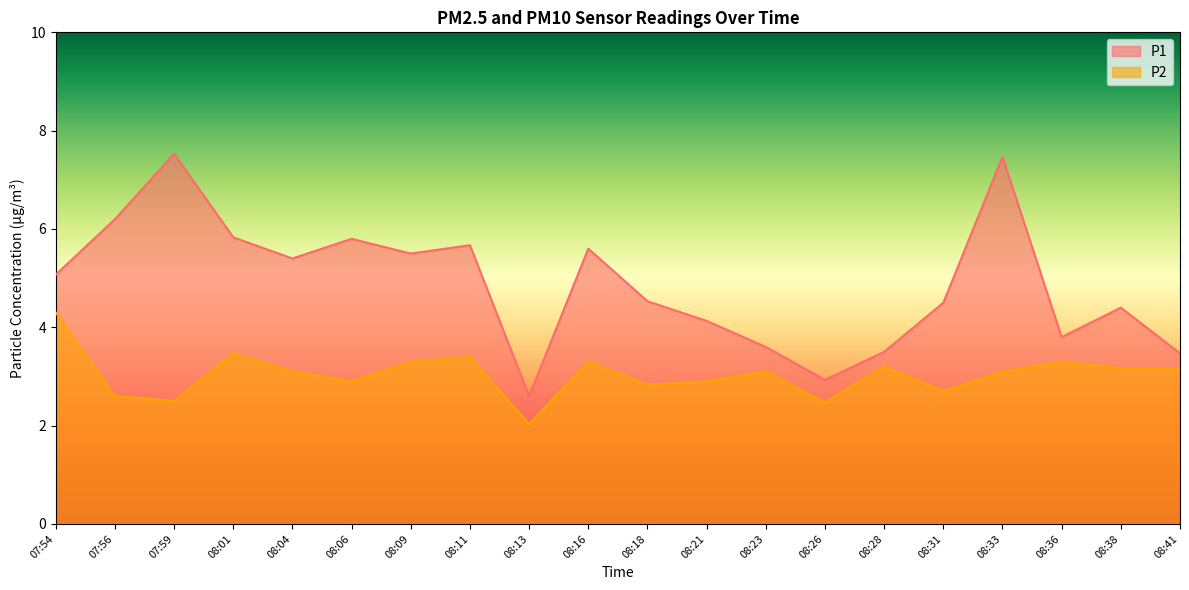

At which category does P1 reach its first local peak?

07:59